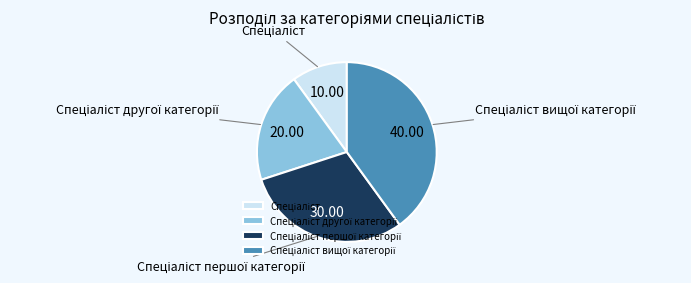

Is there any slice that represents more than half of the pie?

No